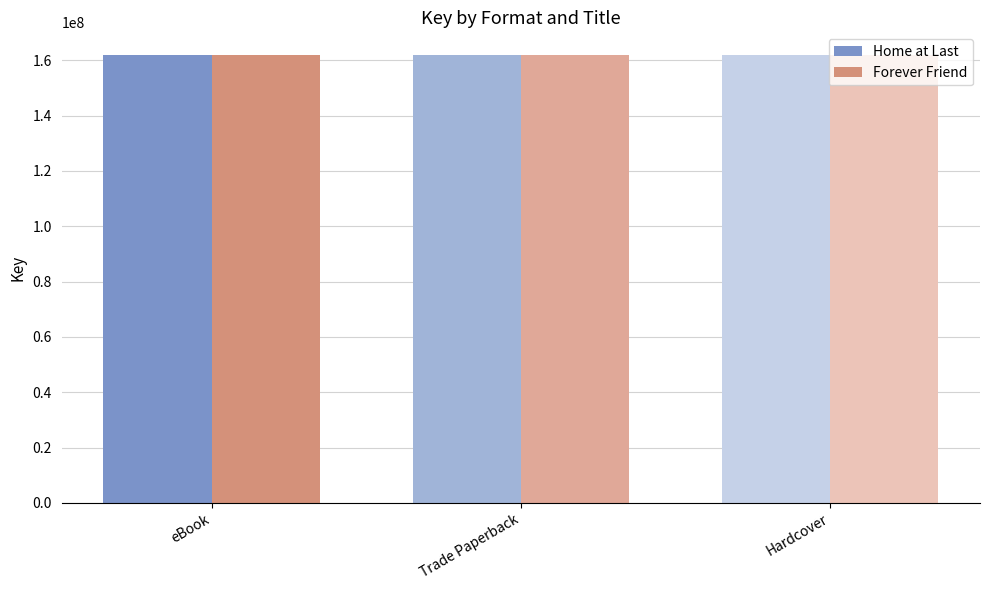

The value of Forever Friend at Trade Paperback is 253732433. True or false?

False